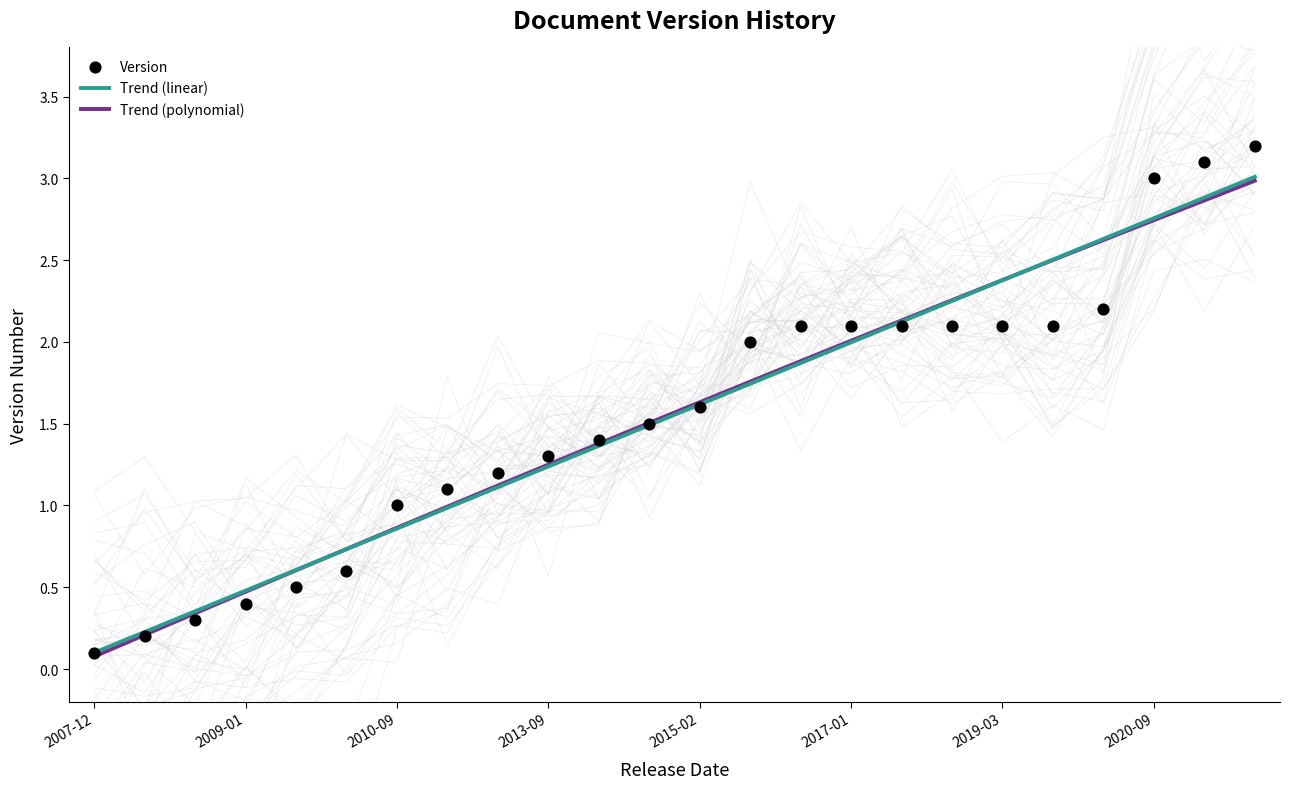

Which series contains the highest Y value?

Version